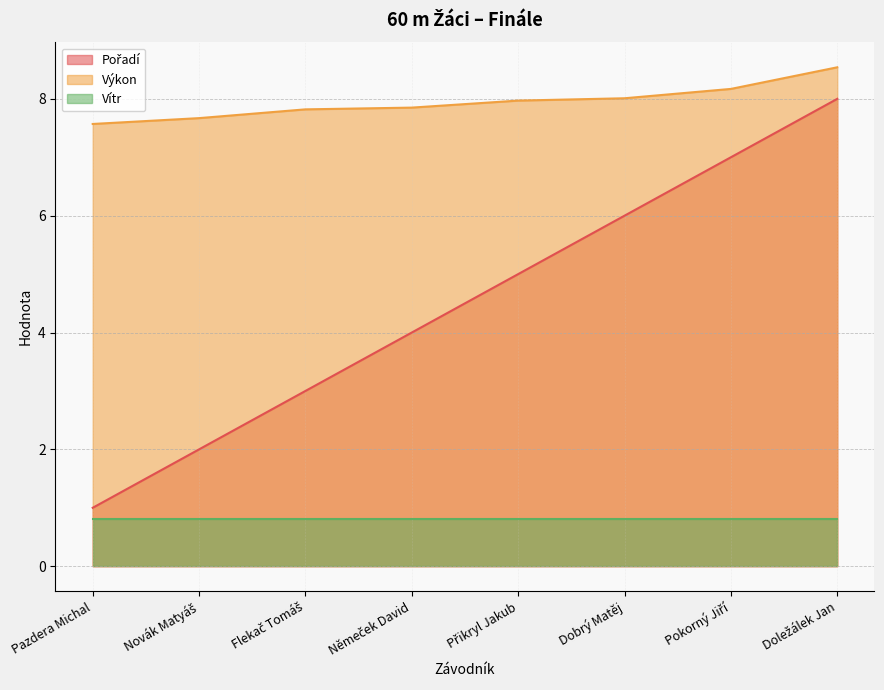

Which has a higher value, Novák Matyáš or Přikryl Jakub?

Přikryl Jakub